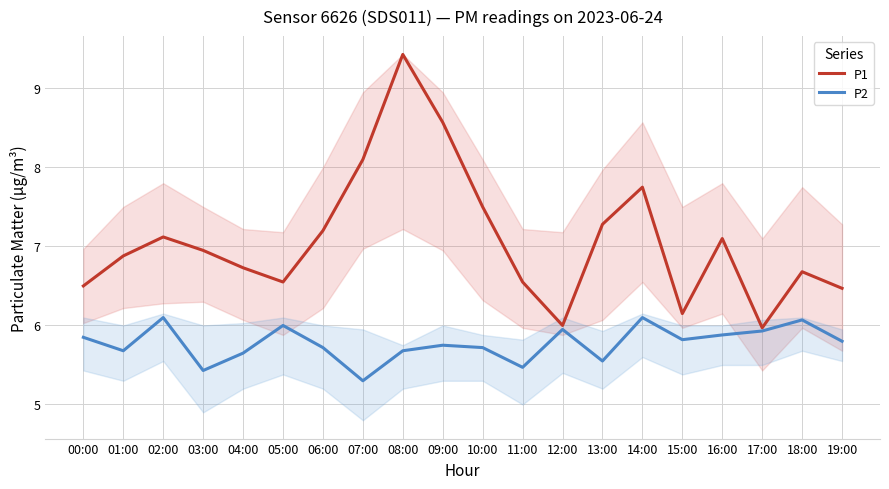

What are all the series names shown in the legend?

P1, P2